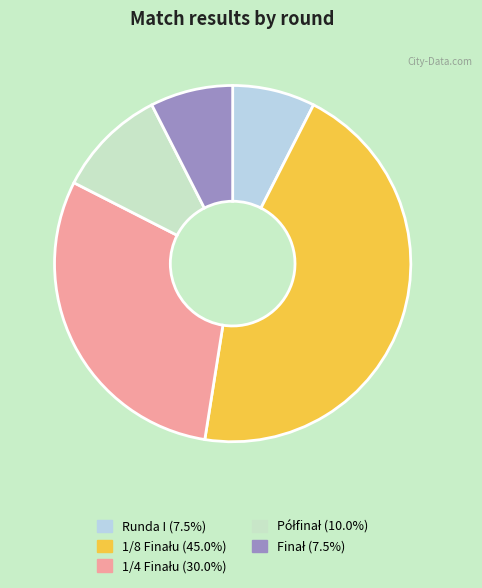

Does any single category account for the majority?

No